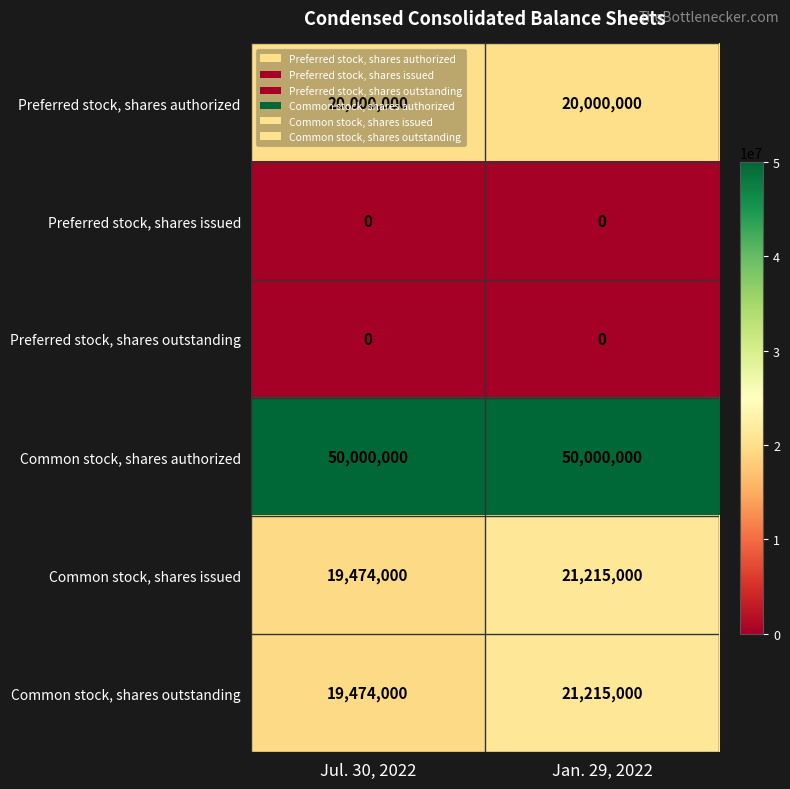

Count the number of categories in the chart.

2